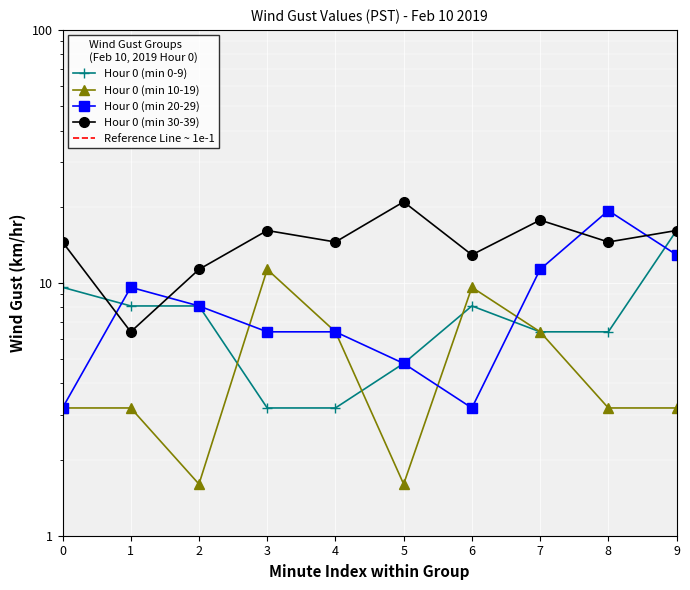

How many values in the Hour 0 (min 30-39) series exceed 14?

7